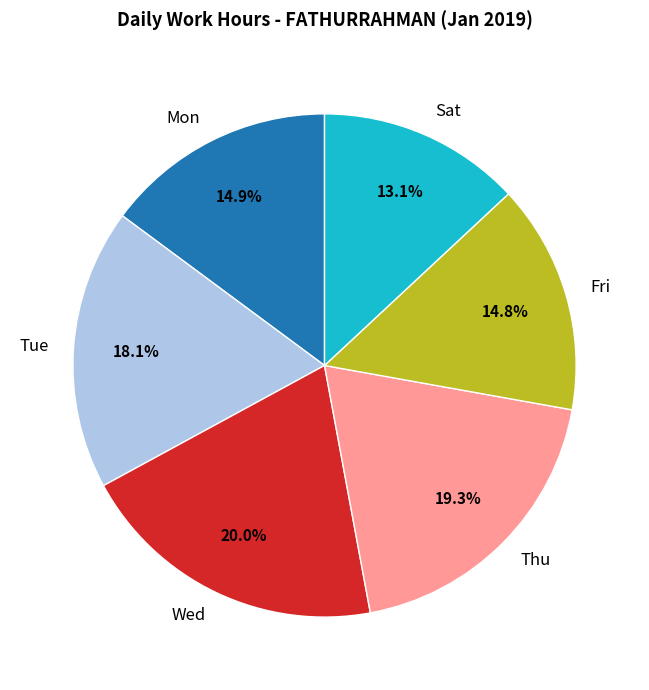

Which slice is the smallest?

Sat